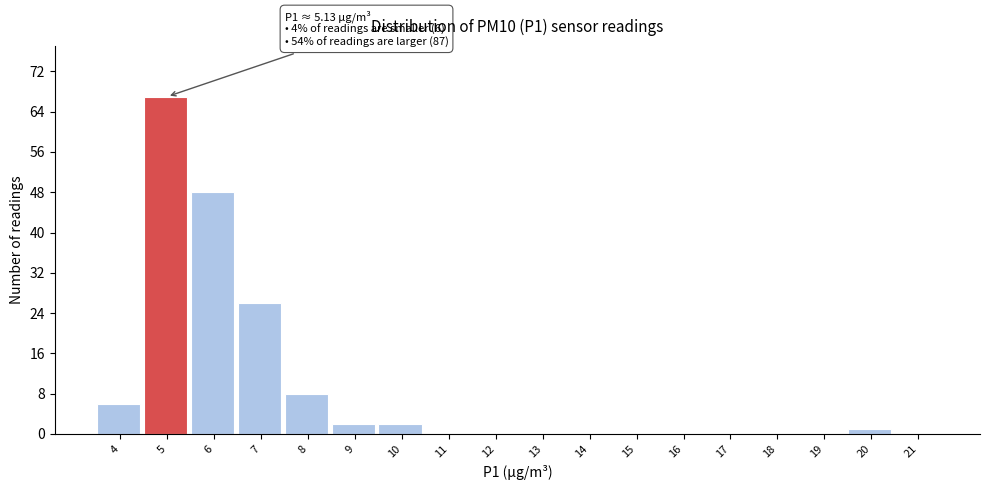

Reading left to right, transcribe all the data shown in this chart.

4=6	5=67	6=48	7=26	8=8	9=2	10=2	11=0	12=0	13=0	14=0	15=0	16=0	17=0	18=0	19=0	20=1	21=0